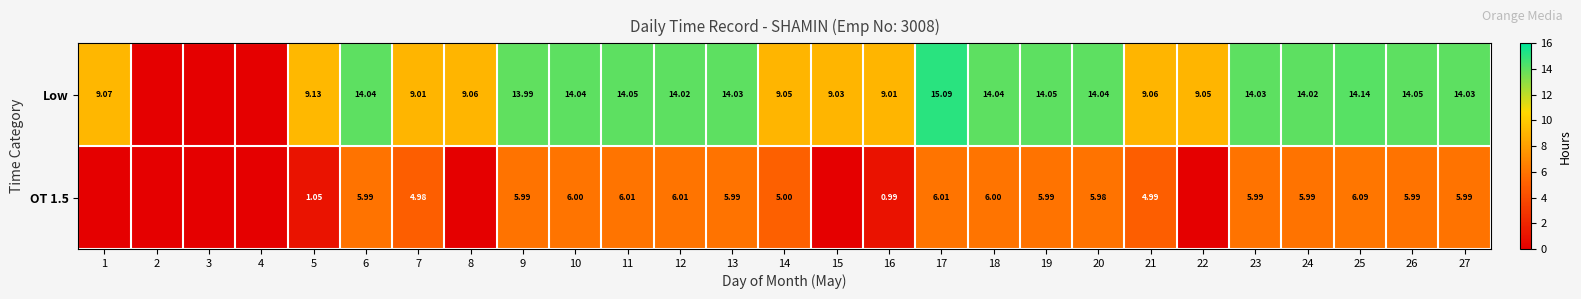

Count the number of categories in the chart.

27